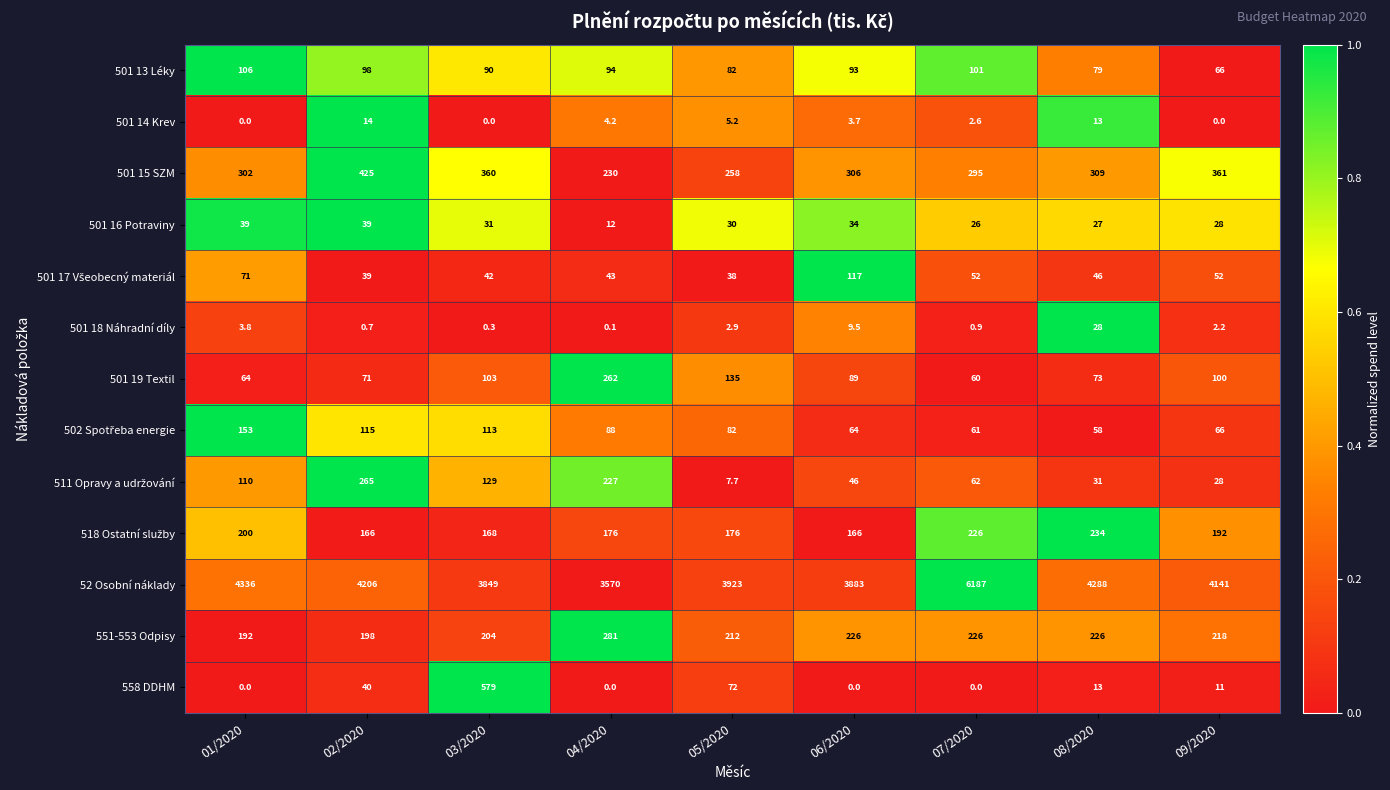

Which category has the highest value in the 558 DDHM series?

03/2020